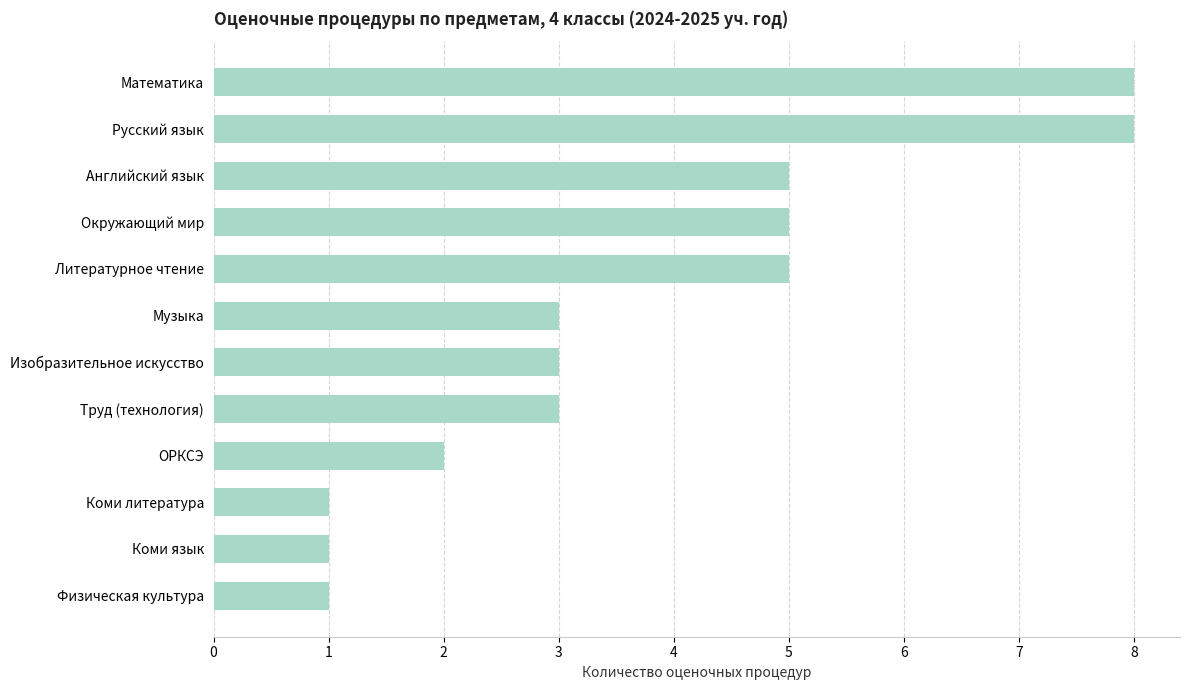

Between Математика and Труд (технология), which is larger?

Математика